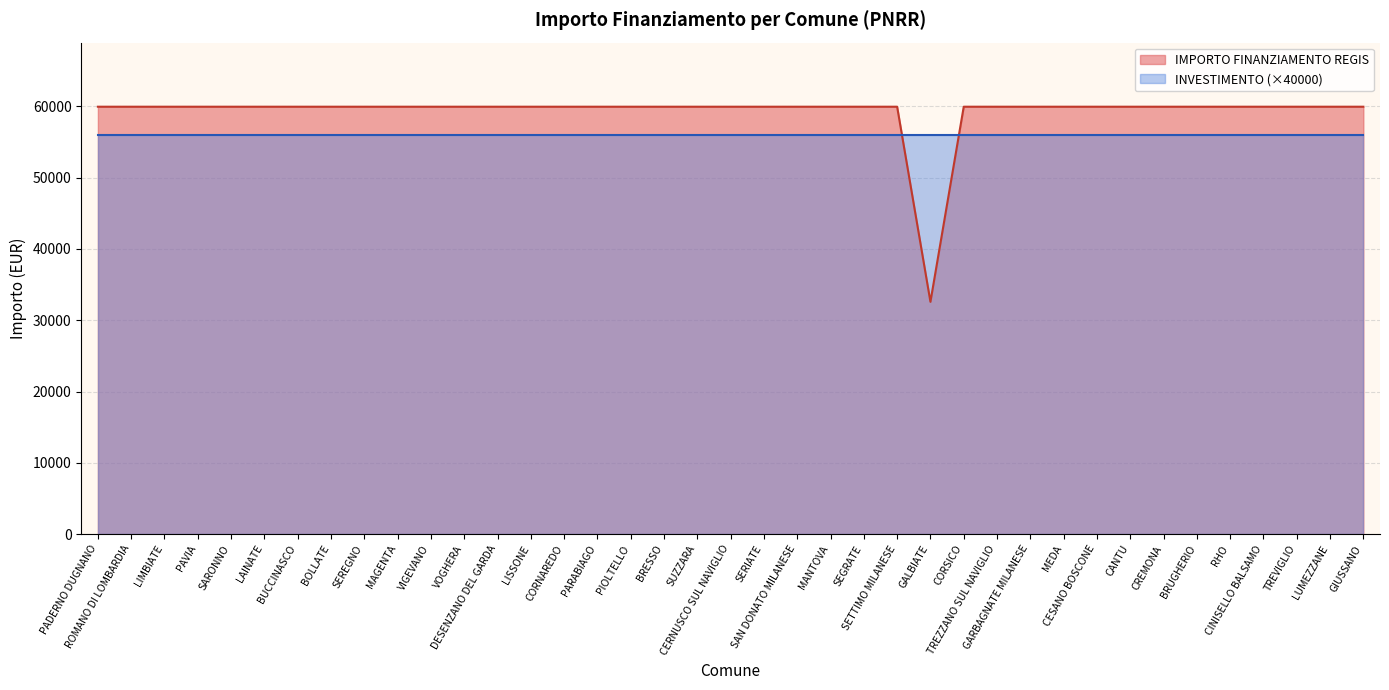

Reading left to right, extract all data points from this chart.

59966	59966	59966	59966	59966	59966	59966	59966	59966	59966	59966	59966	59966	59966	59966	59966	59966	59966	59966	59966	59966	59966	59966	59966	59966	32589	59966	59966	59966	59966	59966	59966	59966	59966	59966	59966	59966	59966	59966